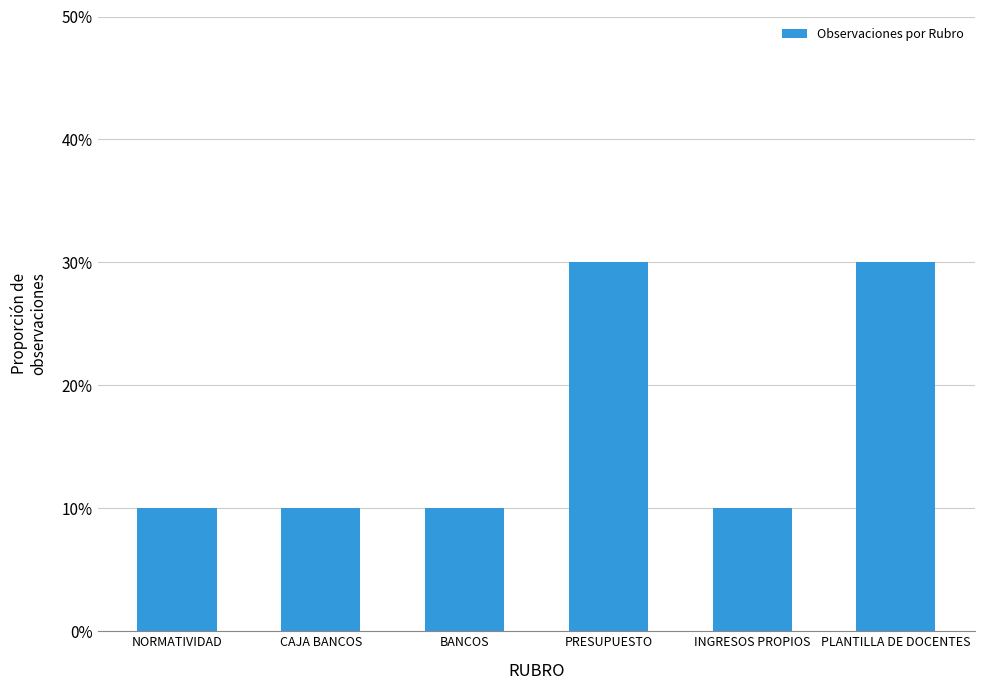

List the labels in order of value, largest first.

PRESUPUESTO, PLANTILLA DE DOCENTES, NORMATIVIDAD, CAJA BANCOS, BANCOS, INGRESOS PROPIOS